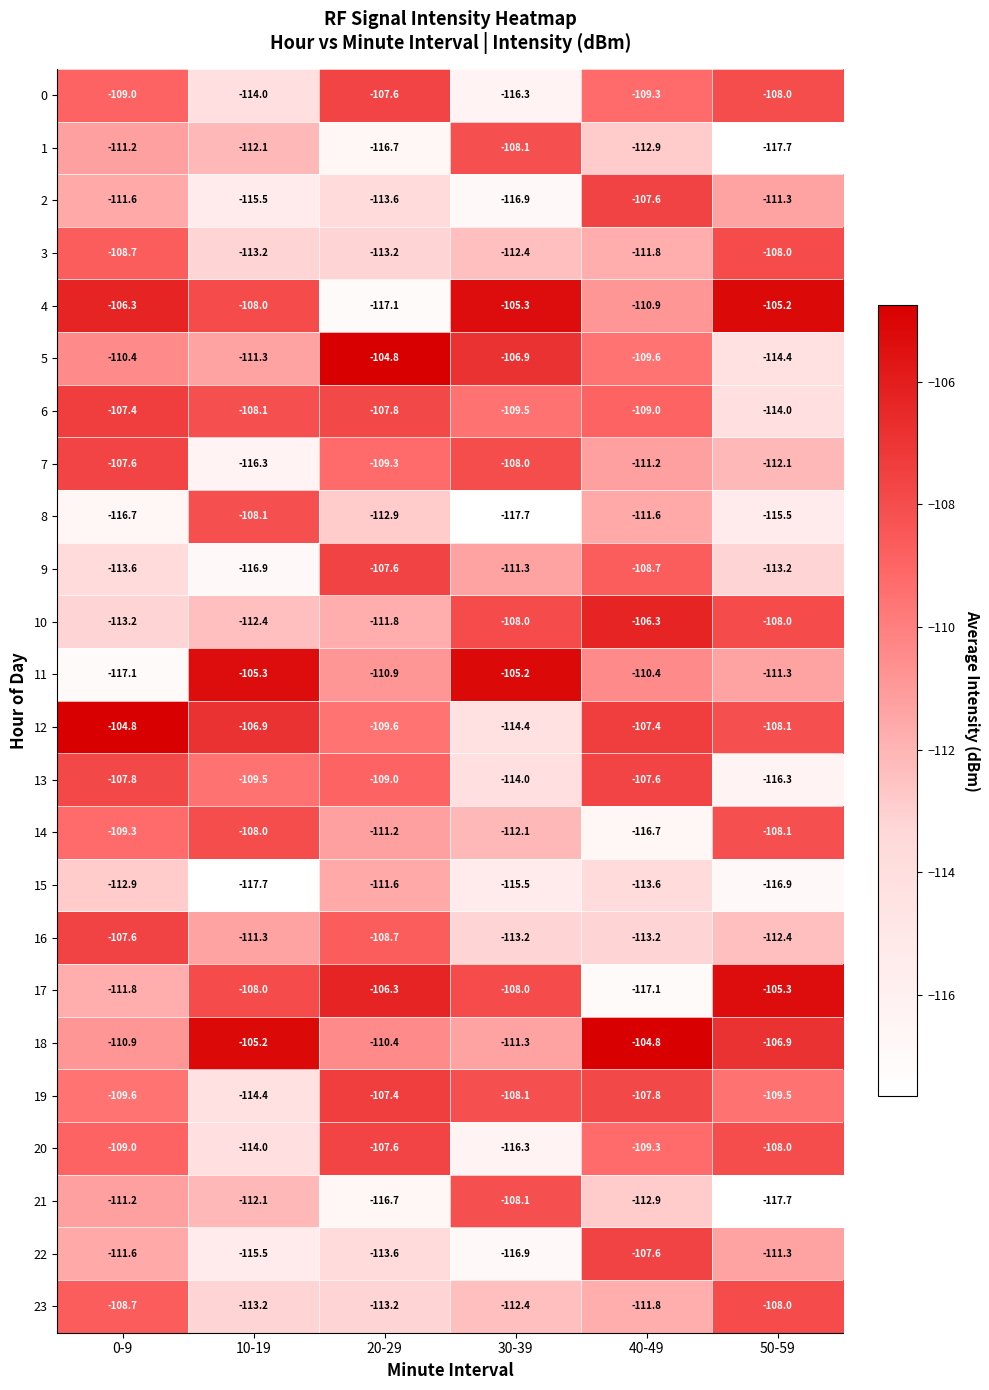

The 18 series shows -169.2 at 0-9. True or false?

False